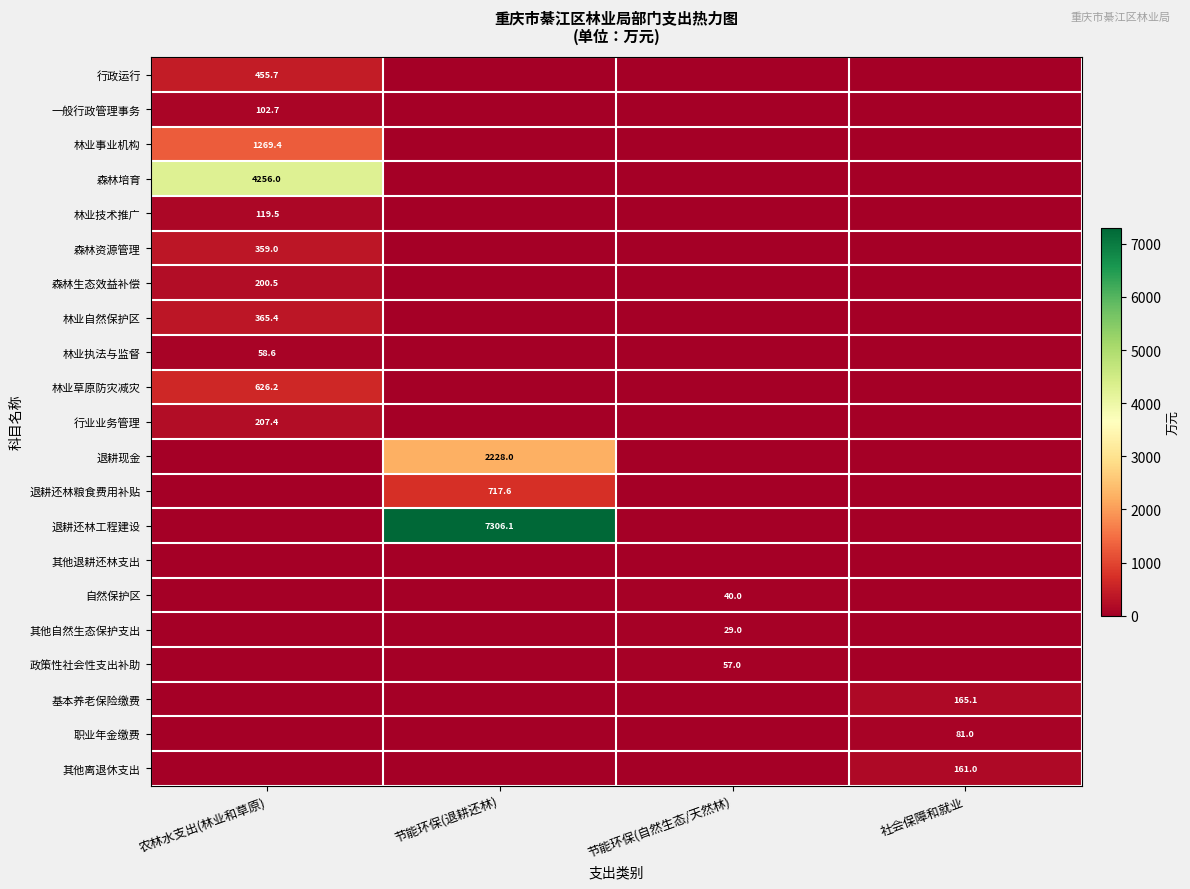

The value of 基本养老保险缴费 at 社会保障和就业 is 165.1. True or false?

True